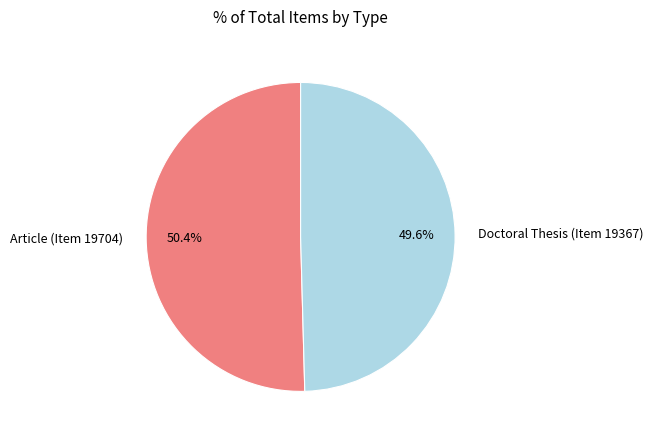

Is there any slice that represents more than half of the pie?

Yes